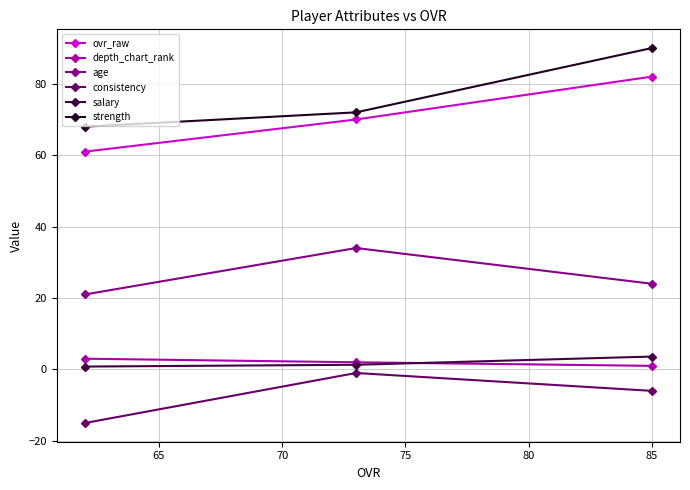

Which series has the largest range (max minus min)?

strength